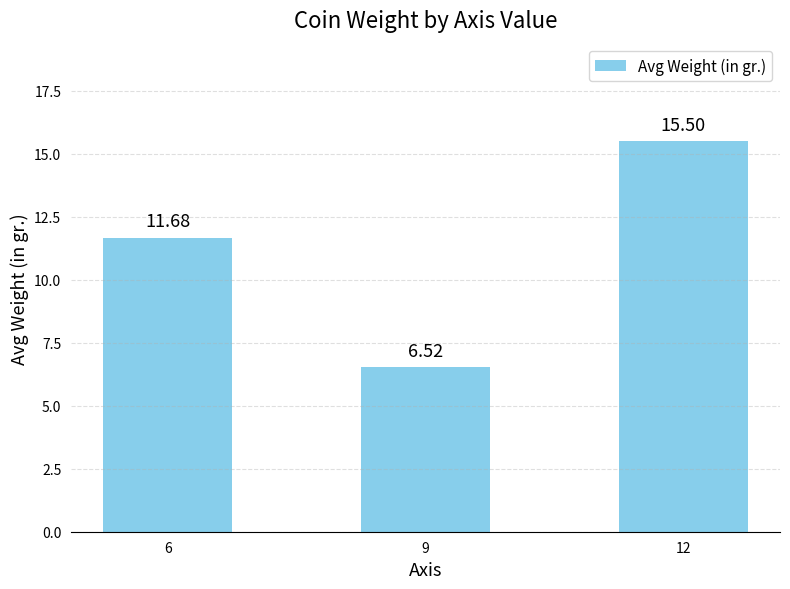

Approximately how many times larger is the value at 12 compared to 6?

1.3